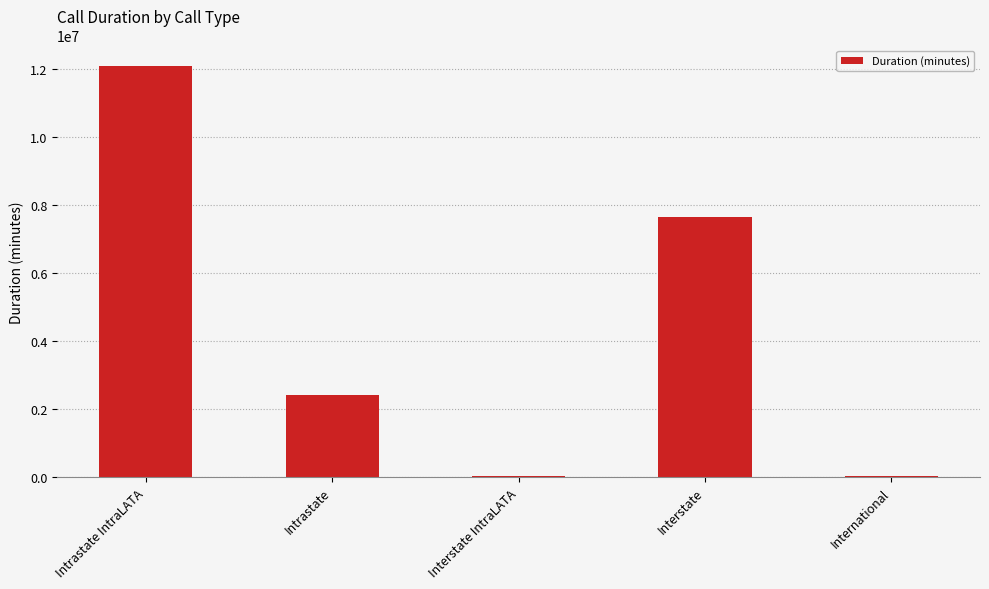

Between Intrastate IntraLATA and Interstate, which is larger?

Intrastate IntraLATA